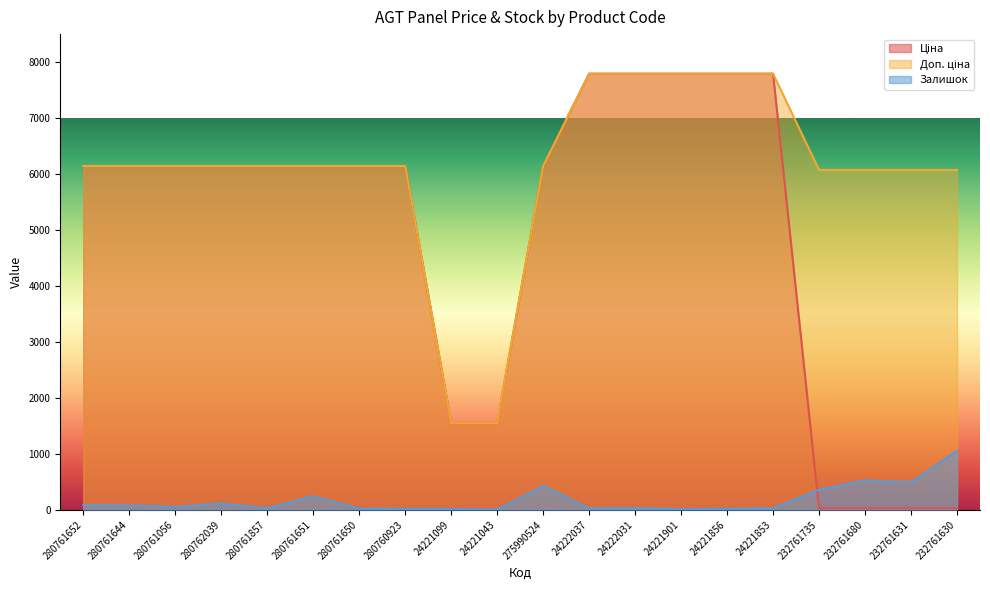

What are all the series names shown in the legend?

Ціна, Доп. ціна, Залишок